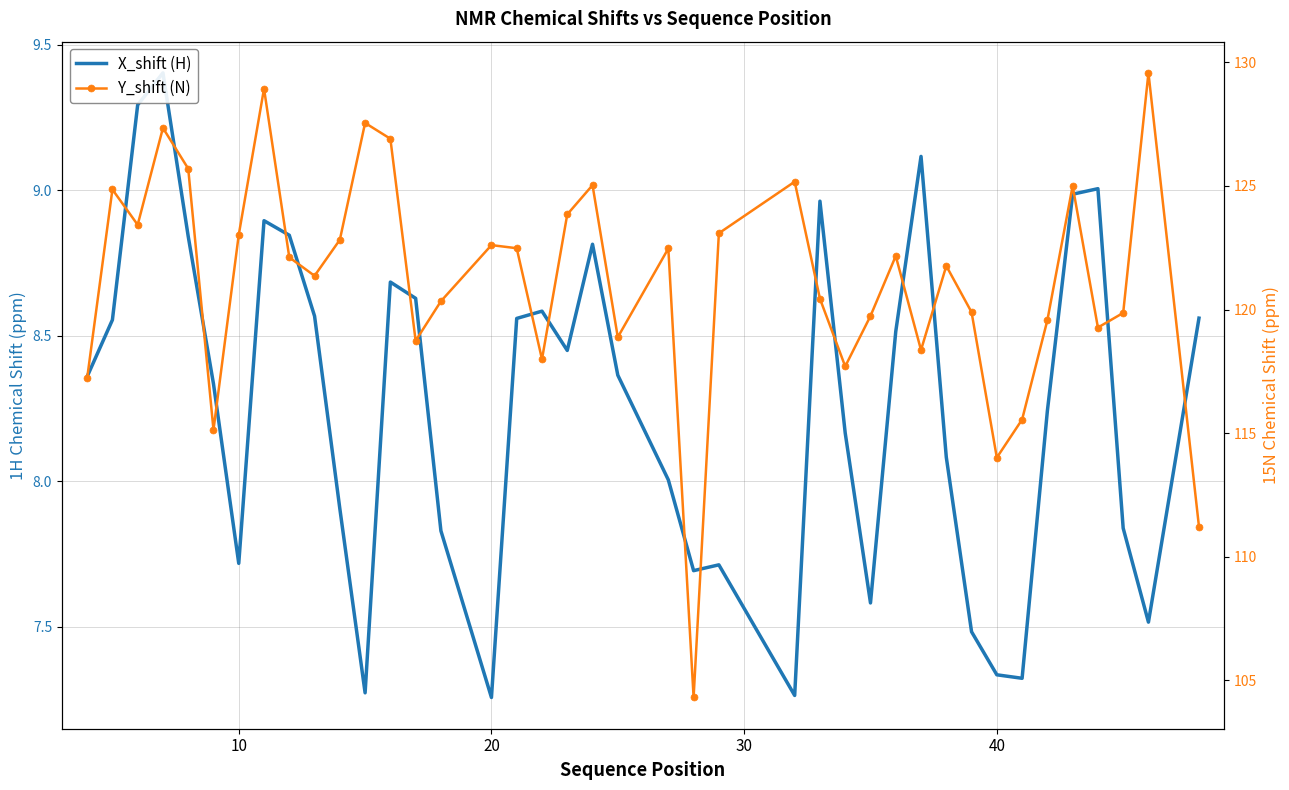

How many interior local peaks does the X_shift (H) series have?

9